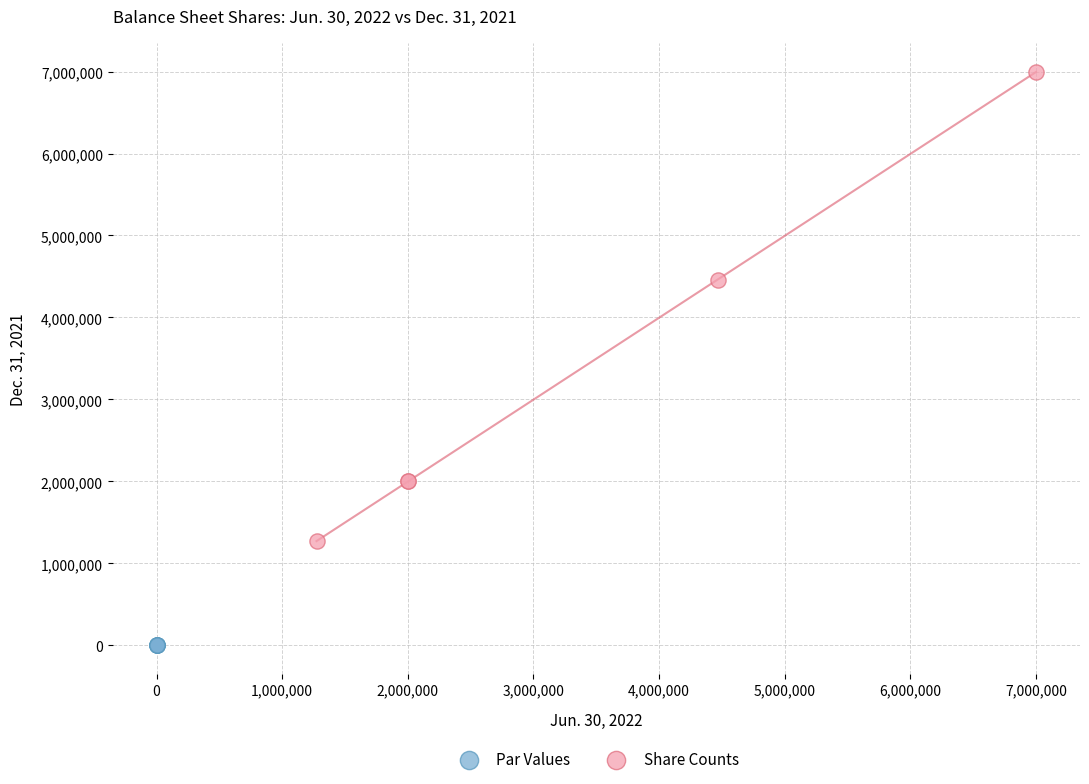

Which series contains the lowest Y value?

Par Values